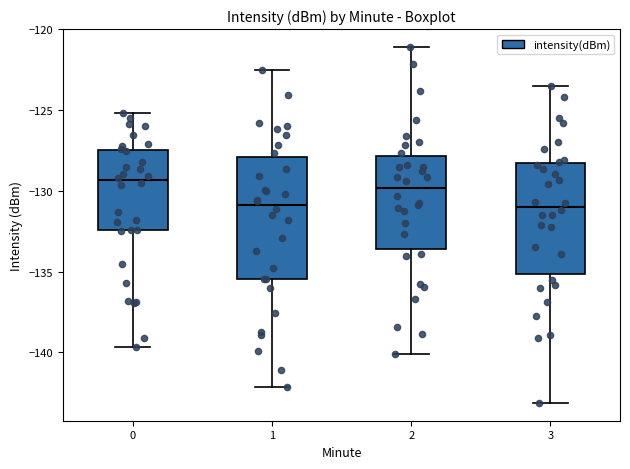

Where does the lower whisker of the box at x = 2 end on the y-axis? The values are not printed on the chart, so give them approximately, as read against the axis.

-140.0